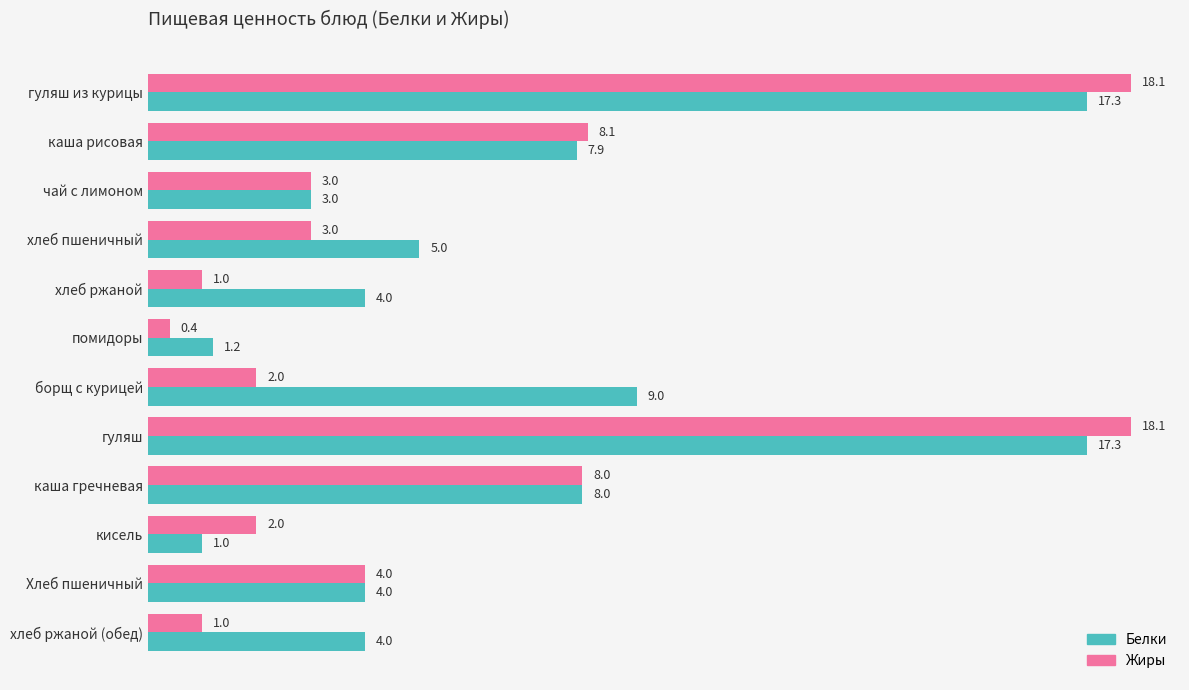

Which series changed the most between каша гречневая and кисель?

Белки